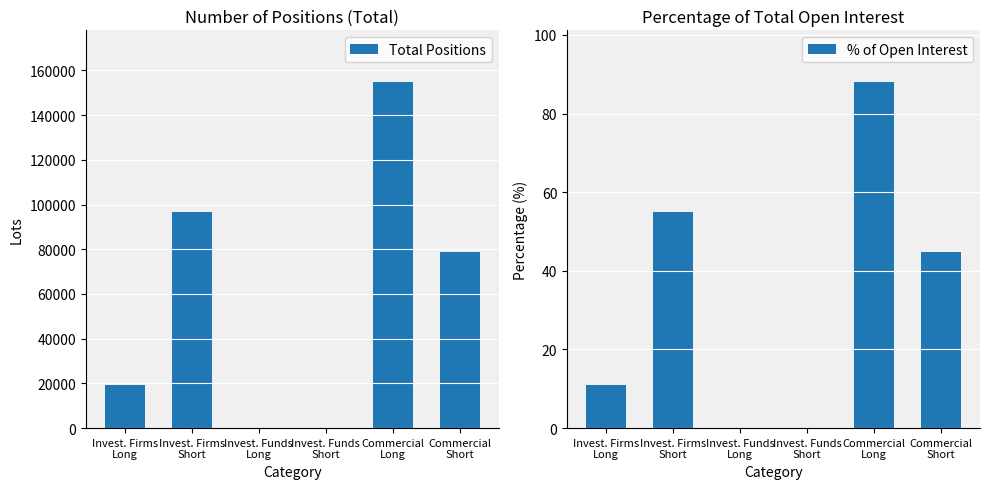

Count the Total Positions values in the range 0 to 96808.

5